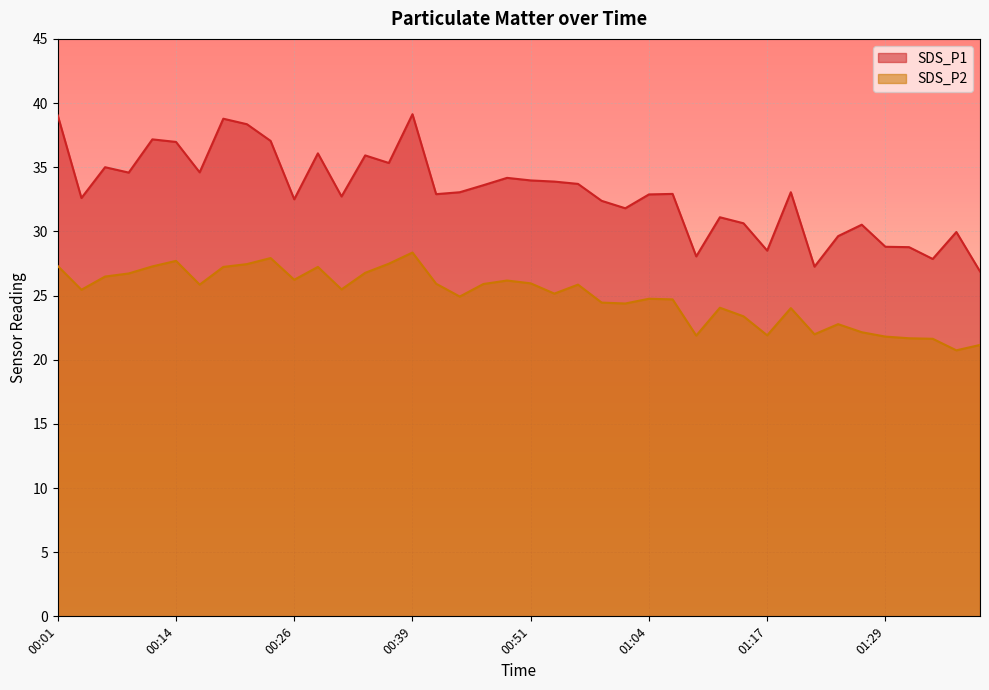

Which series has the widest spread of values?

SDS_P1